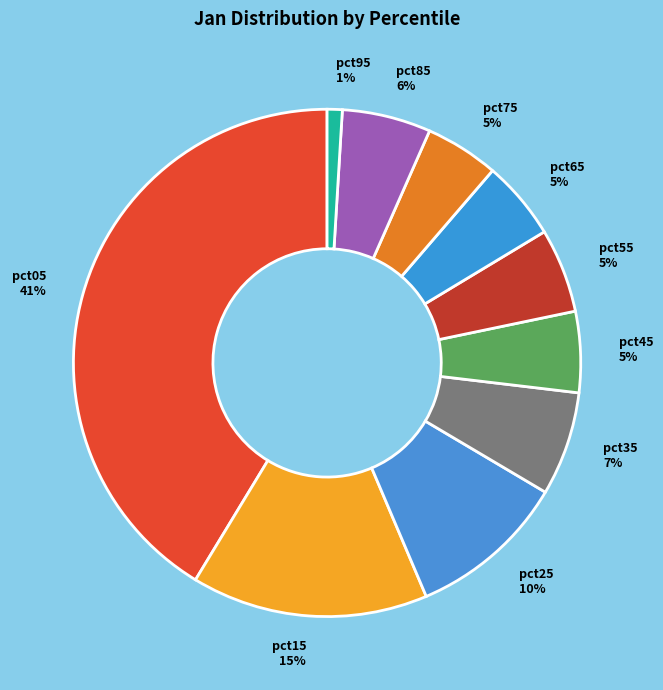

Count the number of slices in the pie.

10